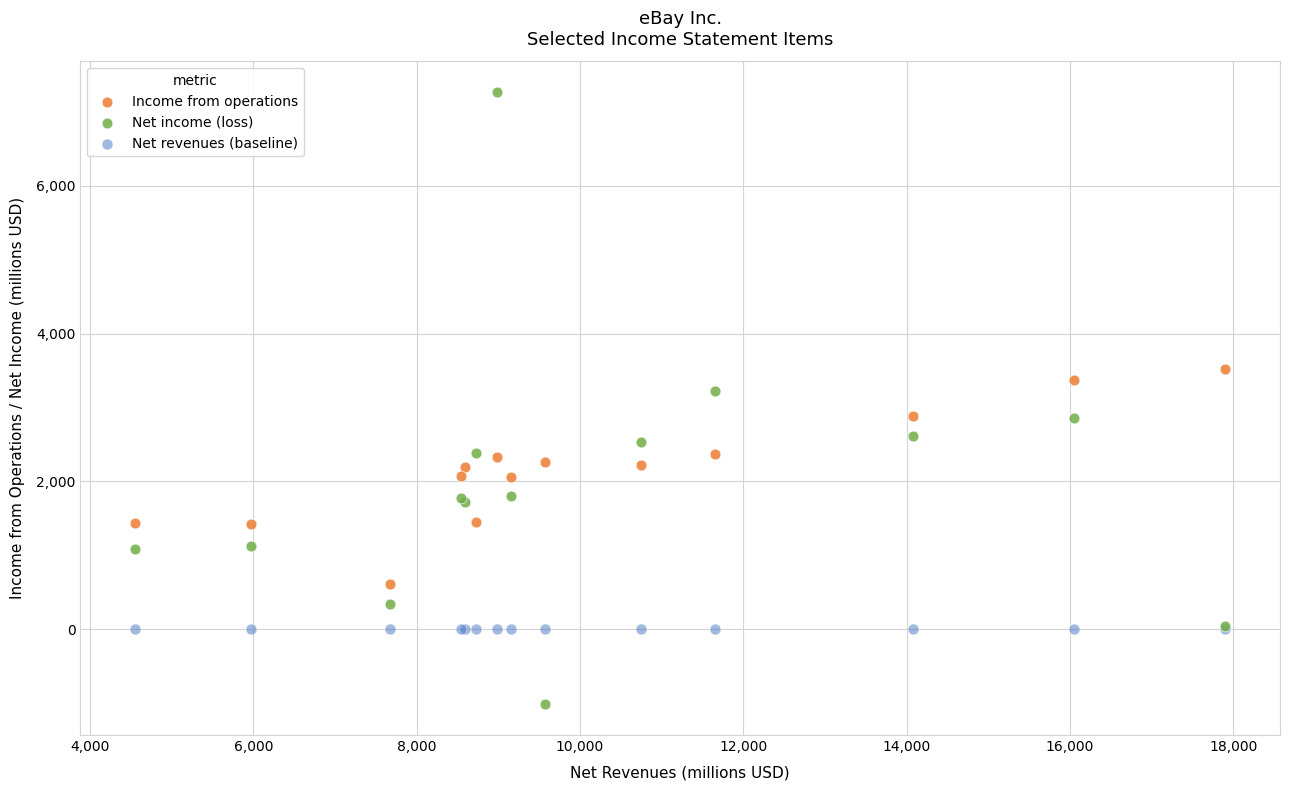

Which series reaches the maximum Y coordinate?

Net income (loss)